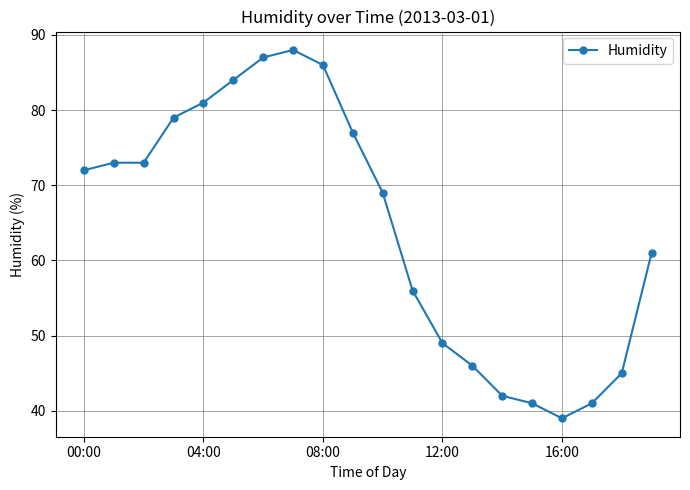

What is the difference between the second highest and minimum values?

48